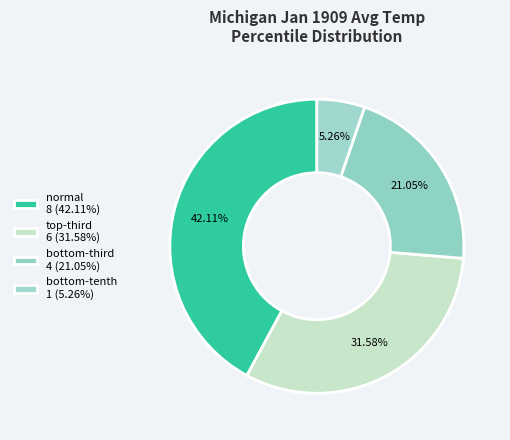

To the nearest percent, what percentage of the pie is normal?

42%